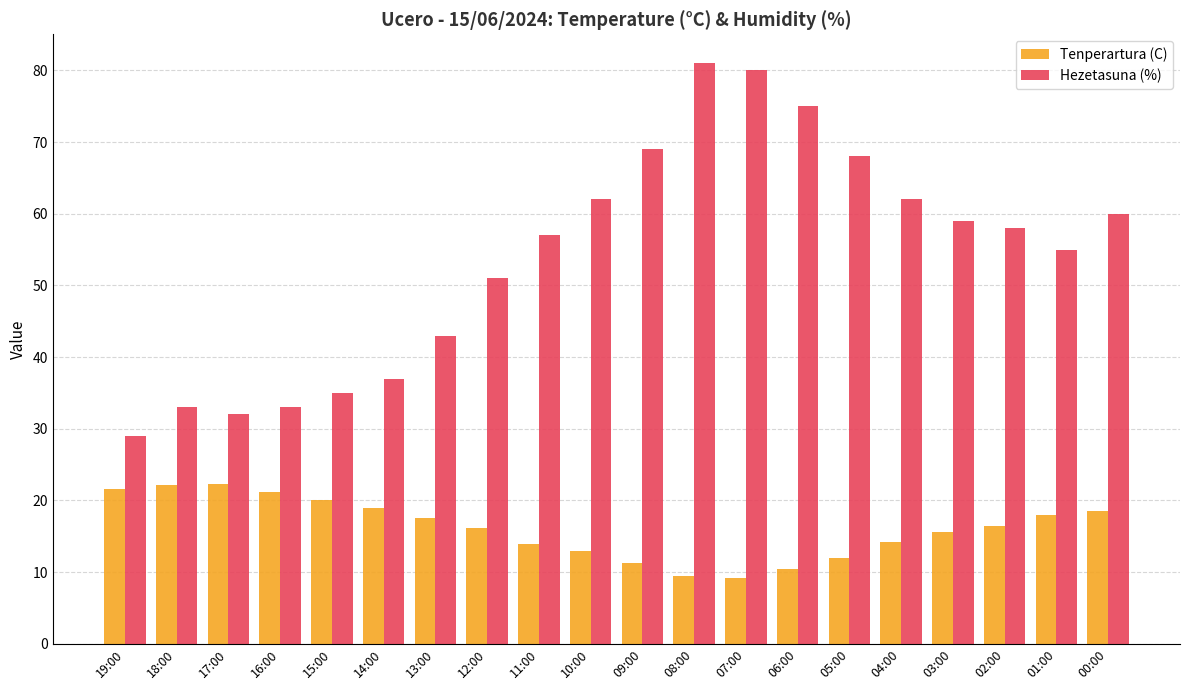

What is the difference between the second highest and second lowest values in the Hezetasuna (%) series?

48.0